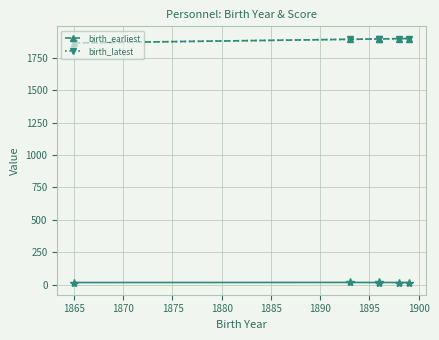

Where is birth_earliest nearest to the value 1882?

1865